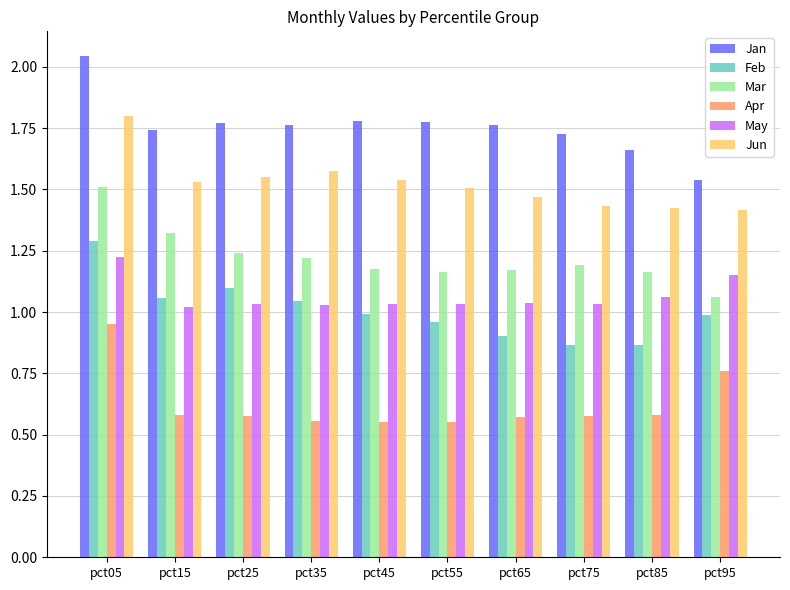

How many series are shown in this chart?

6